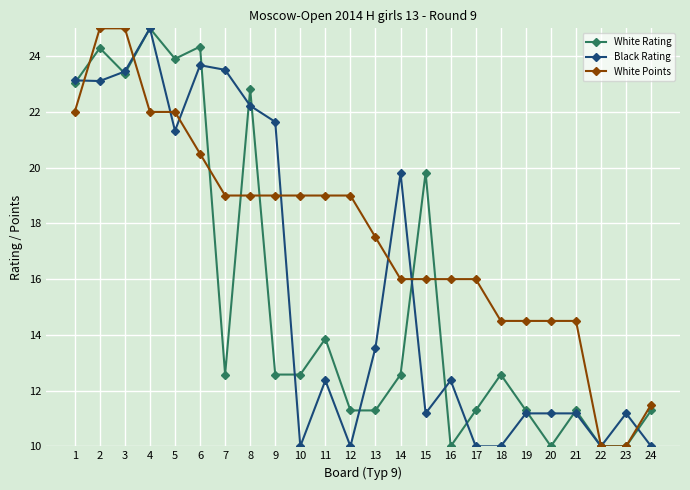

Reading right to left, extract all data points from this chart.

White Rating: 24=11.3	23=10.0	22=10.0	21=11.3	20=10.0	19=11.3	18=12.6	17=11.3	16=10.0	15=19.8	14=12.6	13=11.3	12=11.3	11=13.9	10=12.6	9=12.6	8=22.8	7=12.6	6=24.3	5=23.9	4=25.0	3=23.4	2=24.3	1=23.0
Black Rating: 24=10.0	23=11.2	22=10.0	21=11.2	20=11.2	19=11.2	18=10.0	17=10.0	16=12.4	15=11.2	14=19.8	13=13.5	12=10.0	11=12.4	10=10.0	9=21.6	8=22.2	7=23.5	6=23.7	5=21.3	4=25.0	3=23.5	2=23.1	1=23.1
White Points: 24=11.5	23=10.0	22=10.0	21=14.5	20=14.5	19=14.5	18=14.5	17=16.0	16=16.0	15=16.0	14=16.0	13=17.5	12=19.0	11=19.0	10=19.0	9=19.0	8=19.0	7=19.0	6=20.5	5=22.0	4=22.0	3=25.0	2=25.0	1=22.0